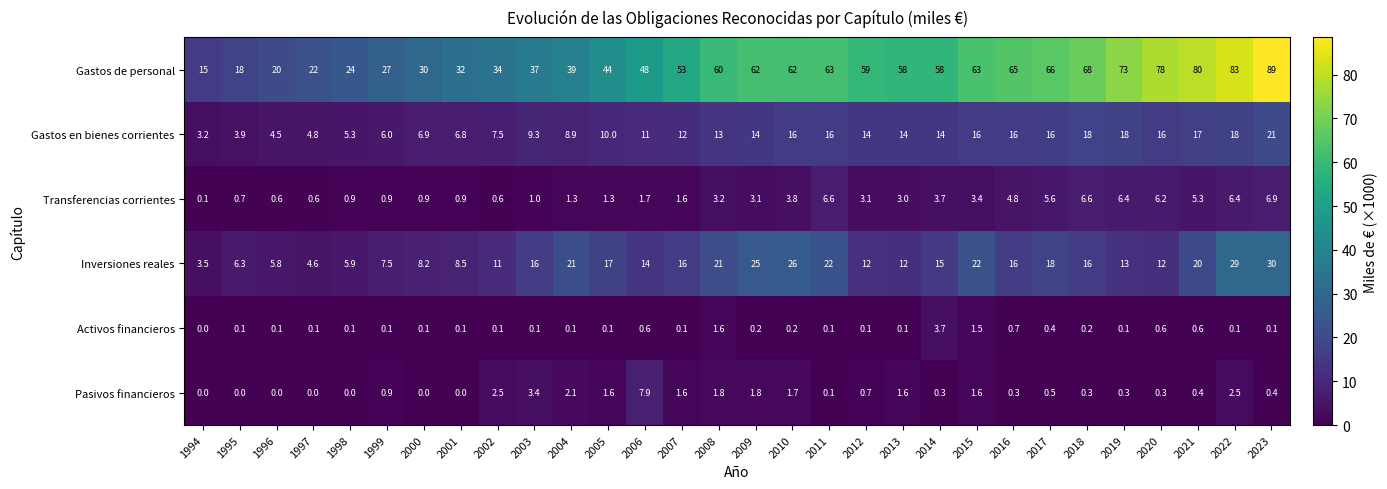

Count the number of data series in this chart.

6